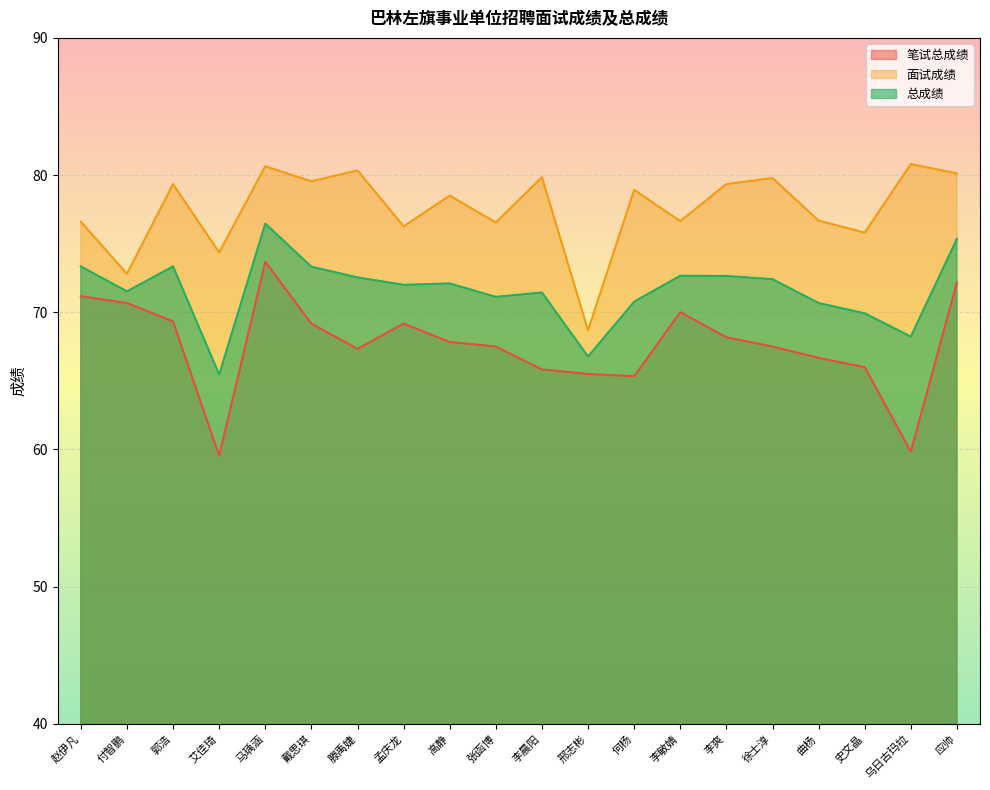

True or false: 总成绩 and 面试成绩 cross at least once.

False